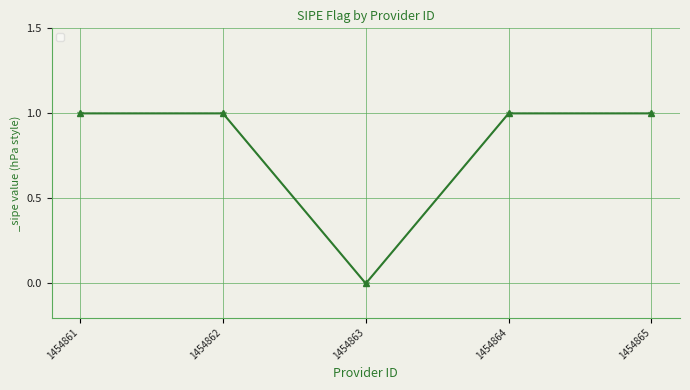

Reading left to right, list all the values displayed in this chart.

1	1	0	1	1